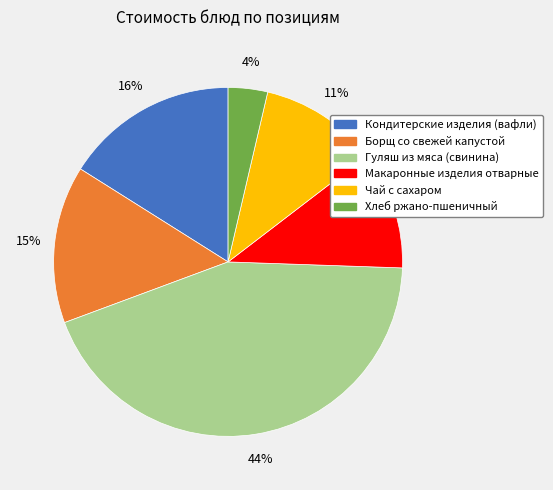

To the nearest percent, what portion does Борщ со свежей капустой represent?

15%